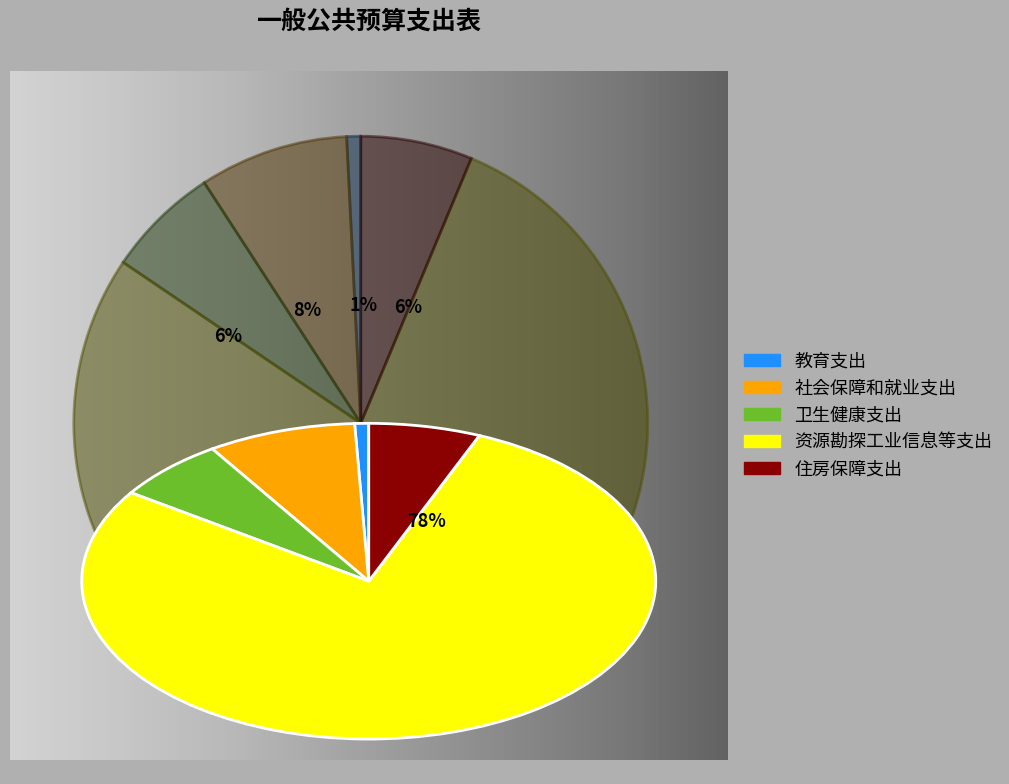

Is it true that 卫生健康支出 is 1% of the pie?

False